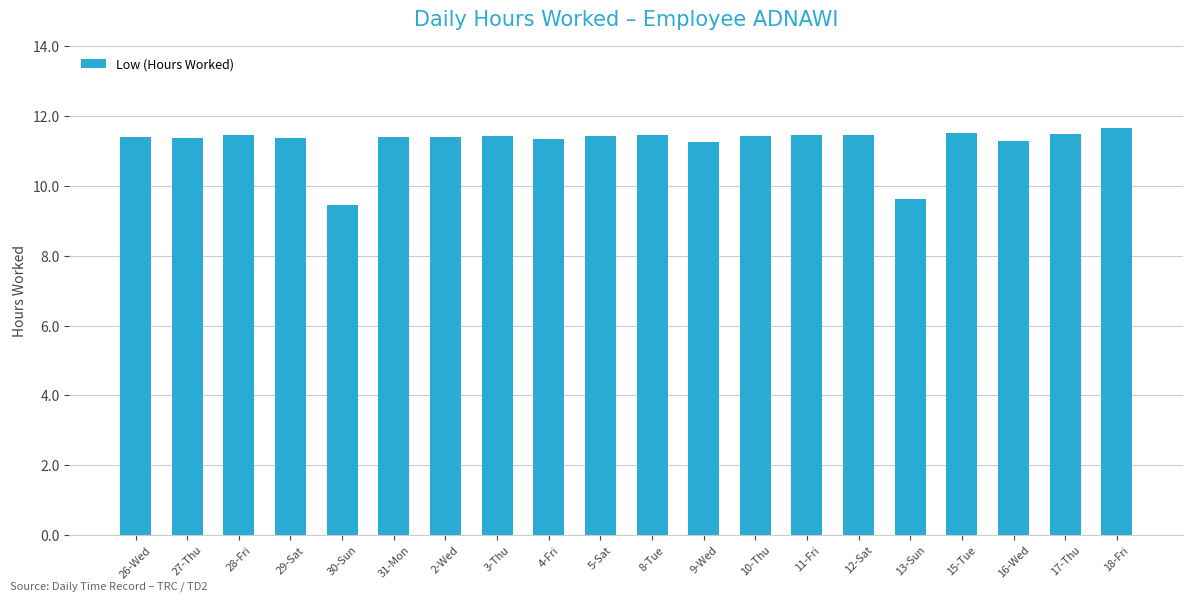

What position from the left is 9-Wed?

12